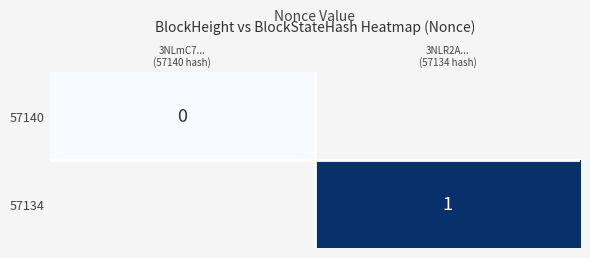

Count the number of data series in this chart.

2